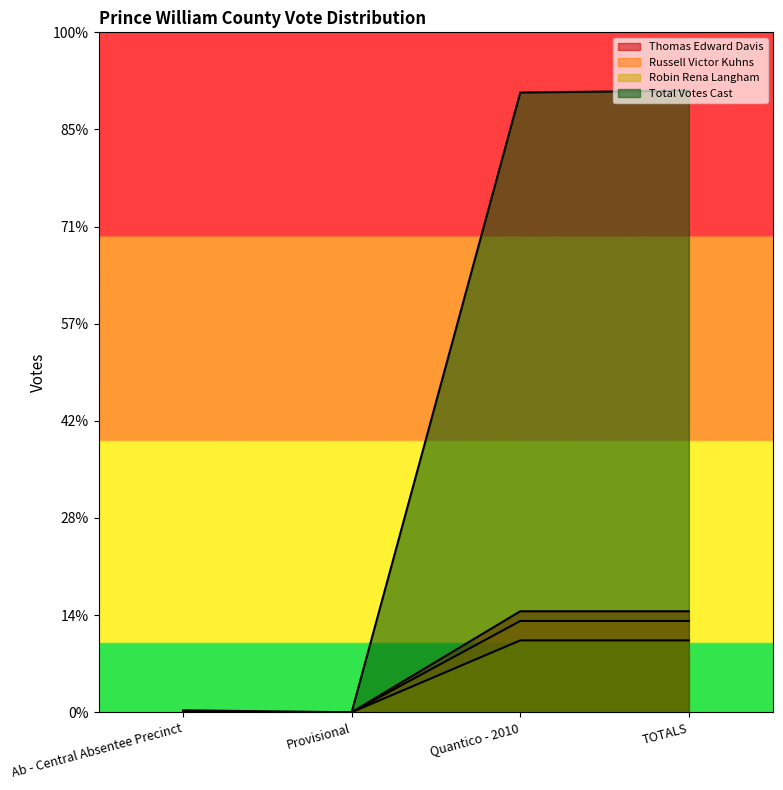

Which series changed the most between Ab - Central Absentee Precinct and Quantico - 2010?

Total Votes Cast